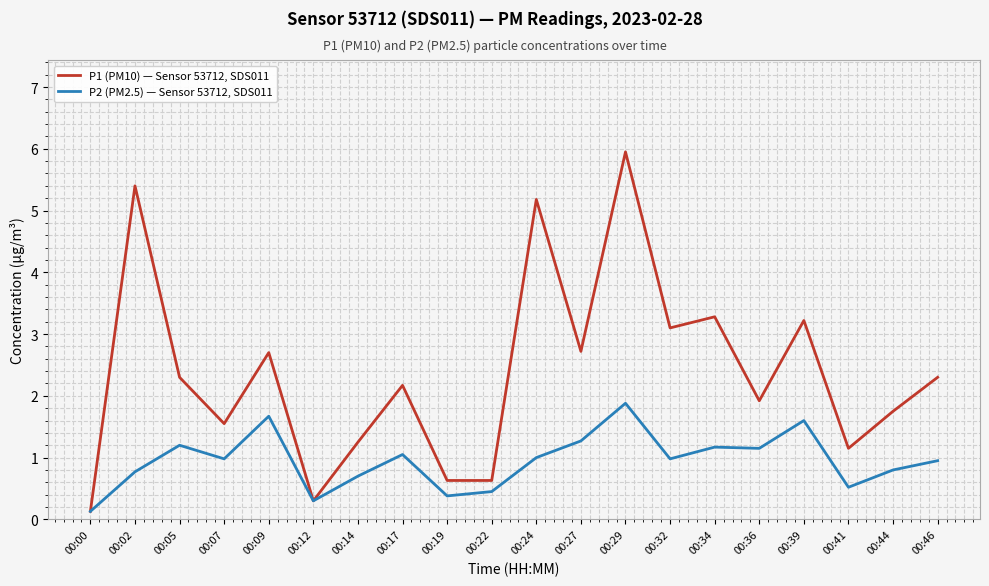

At which category does the chart reach its peak across all series?

00:29